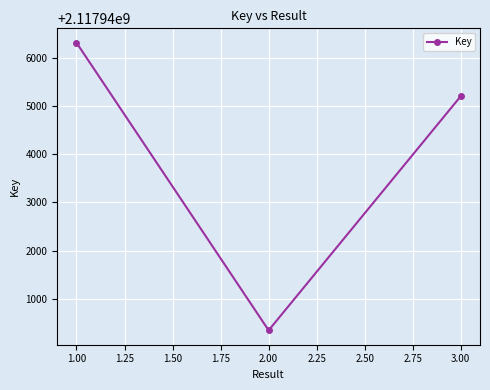

What position from the right is 1.00?

3